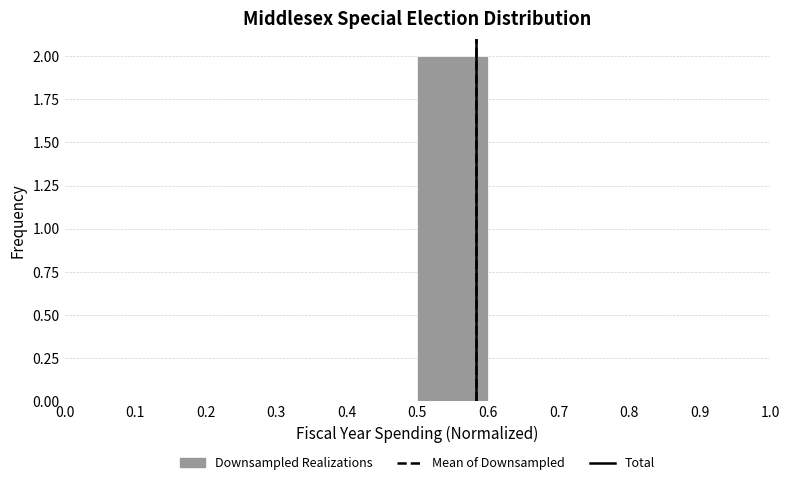

What is the height of the bar covering 0.5 to 0.6 on the x-axis? The values are not printed on the chart, so give them approximately, as read against the axis.

2